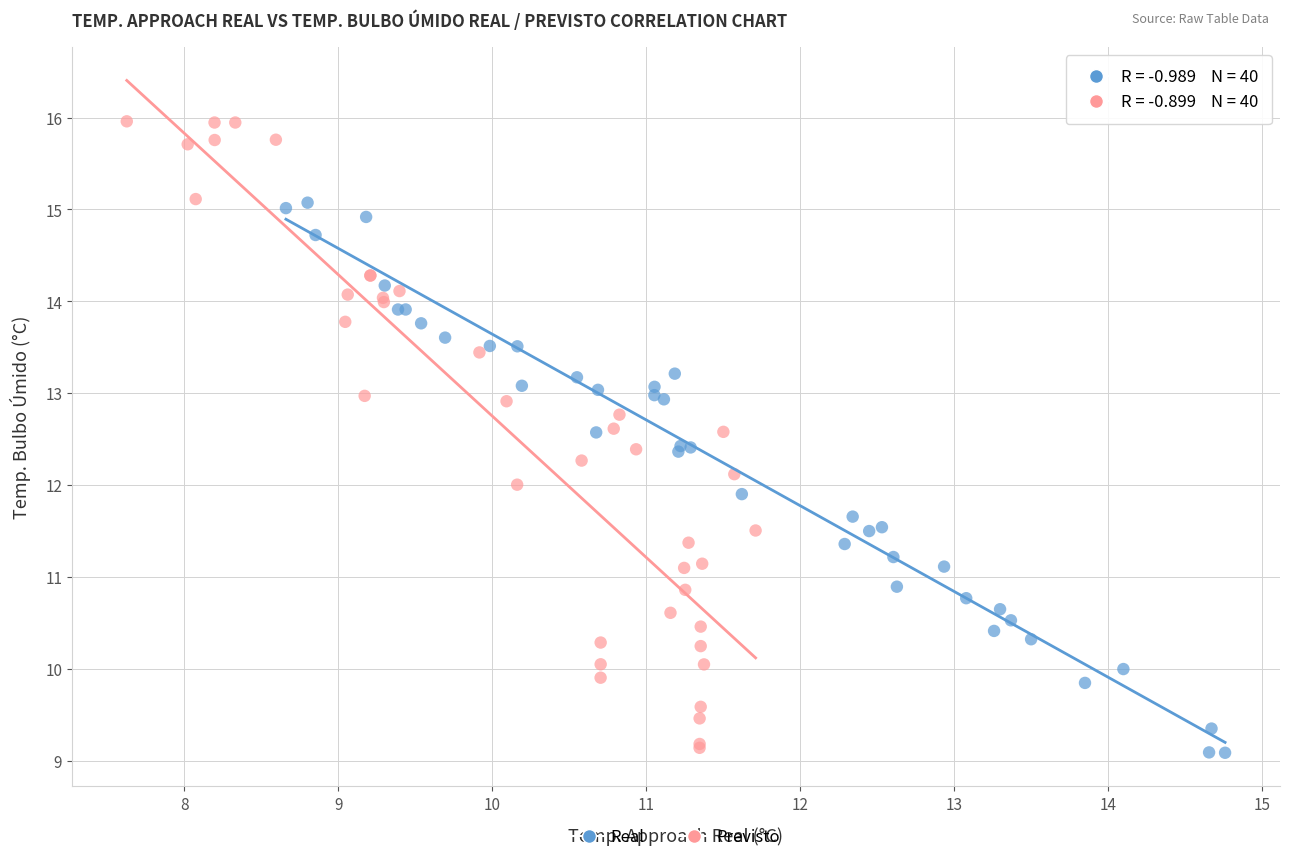

Which series has the widest spread of Y values?

Previsto